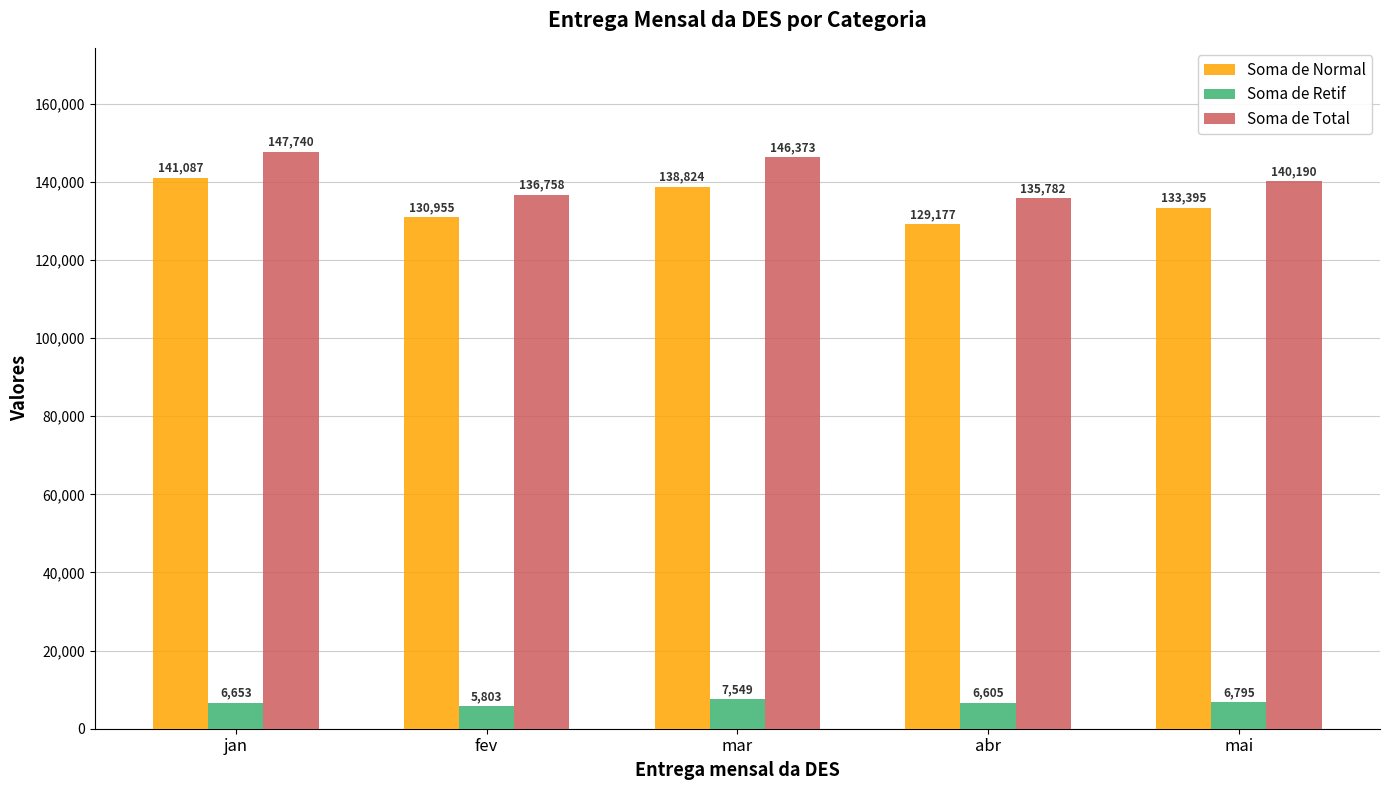

Rank the categories by Soma de Normal value from highest to lowest.

jan, mar, mai, fev, abr